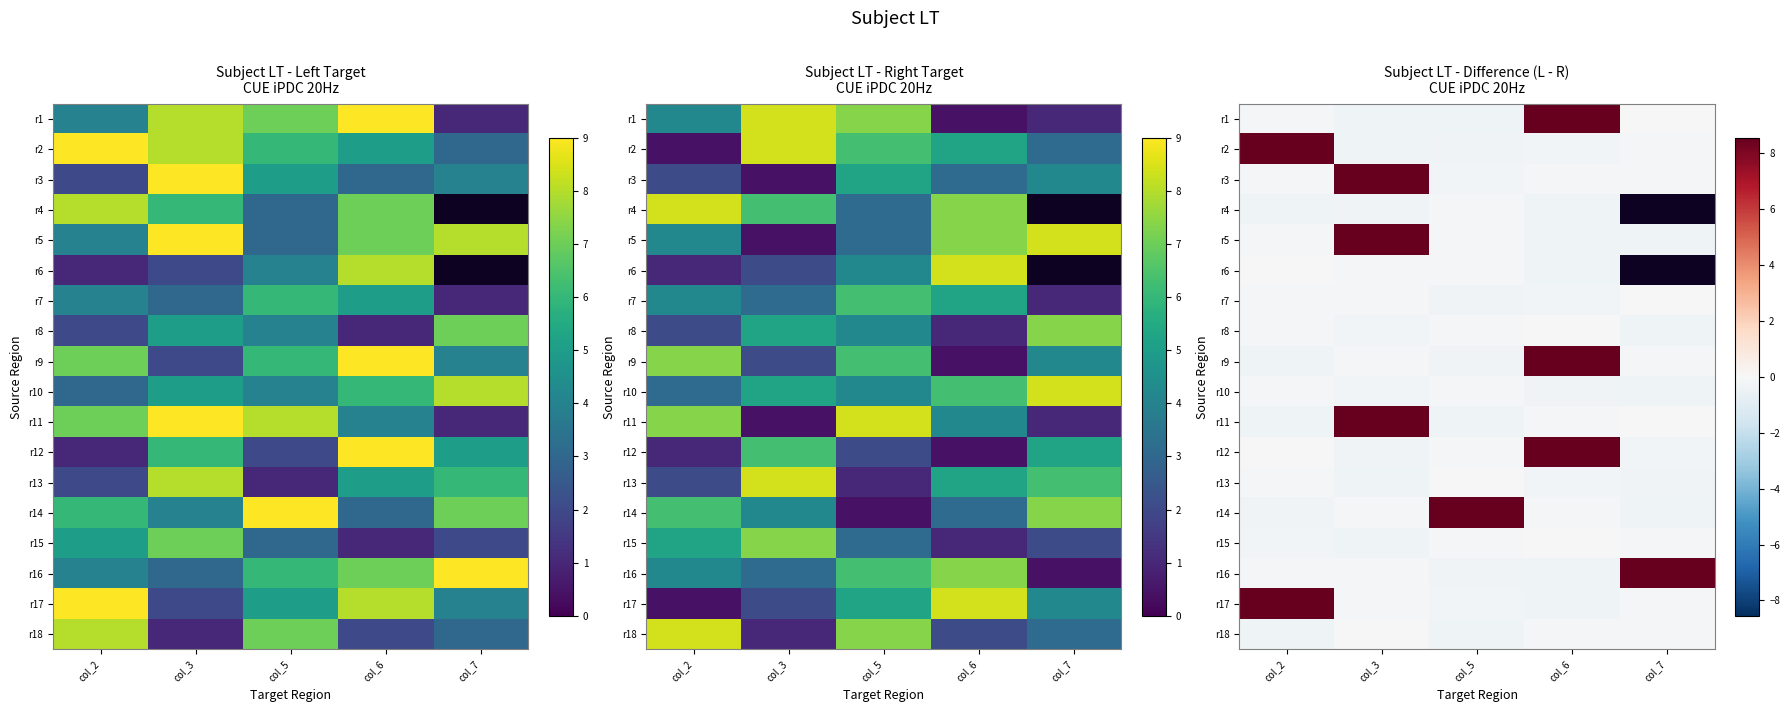

At which label does r4 reach its peak?

col_5